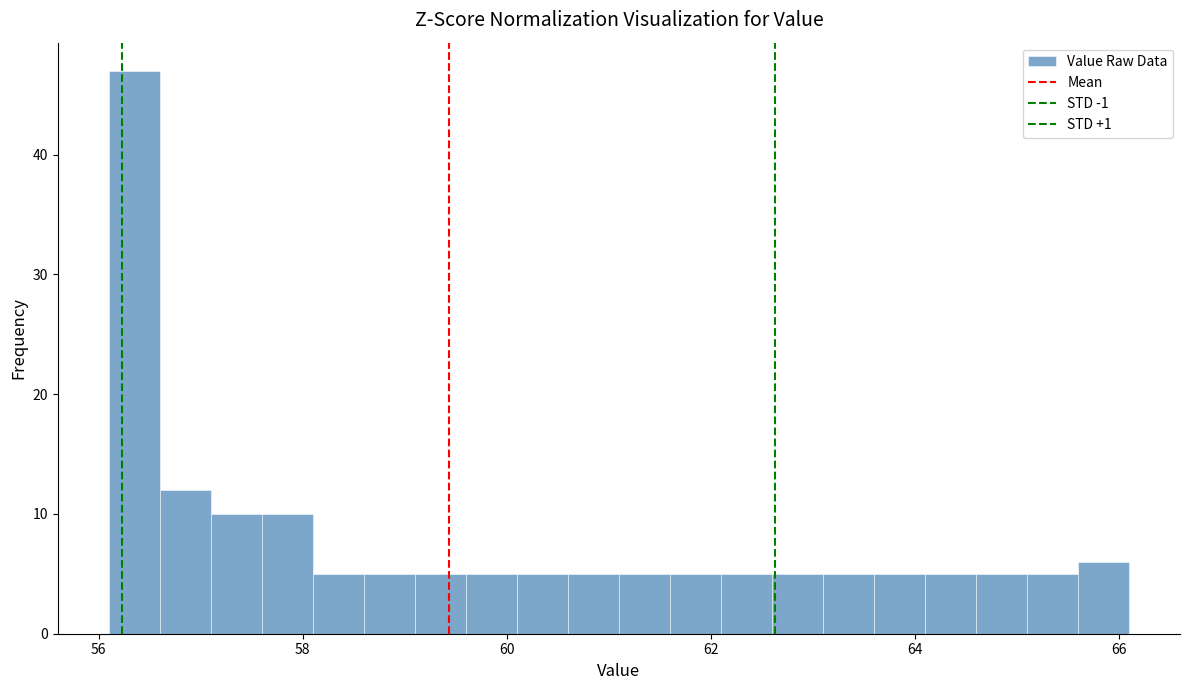

Around what value on the x-axis is the tallest bar? Give the approximate position of its centre, as read against the axis.

56.4